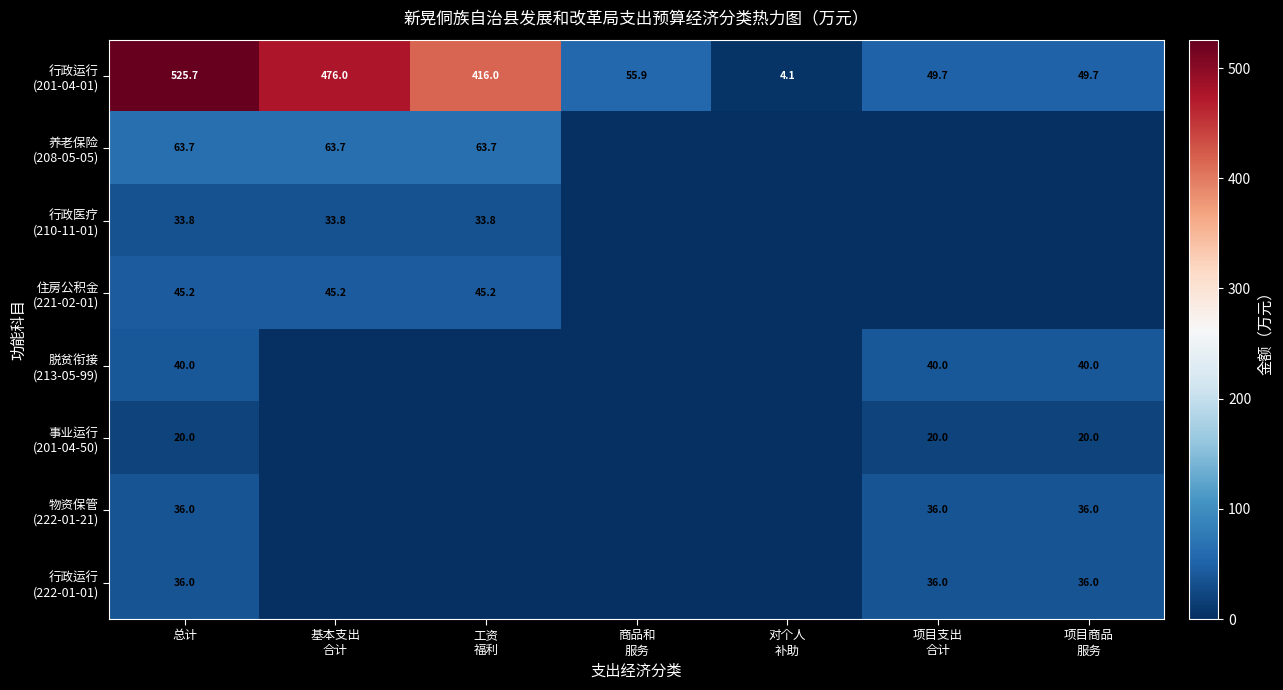

List the labels in order of 行政医疗 (210-11-01) value, smallest first.

商品和 服务, 对个人 补助, 项目支出 合计, 项目商品 服务, 总计, 基本支出 合计, 工资 福利